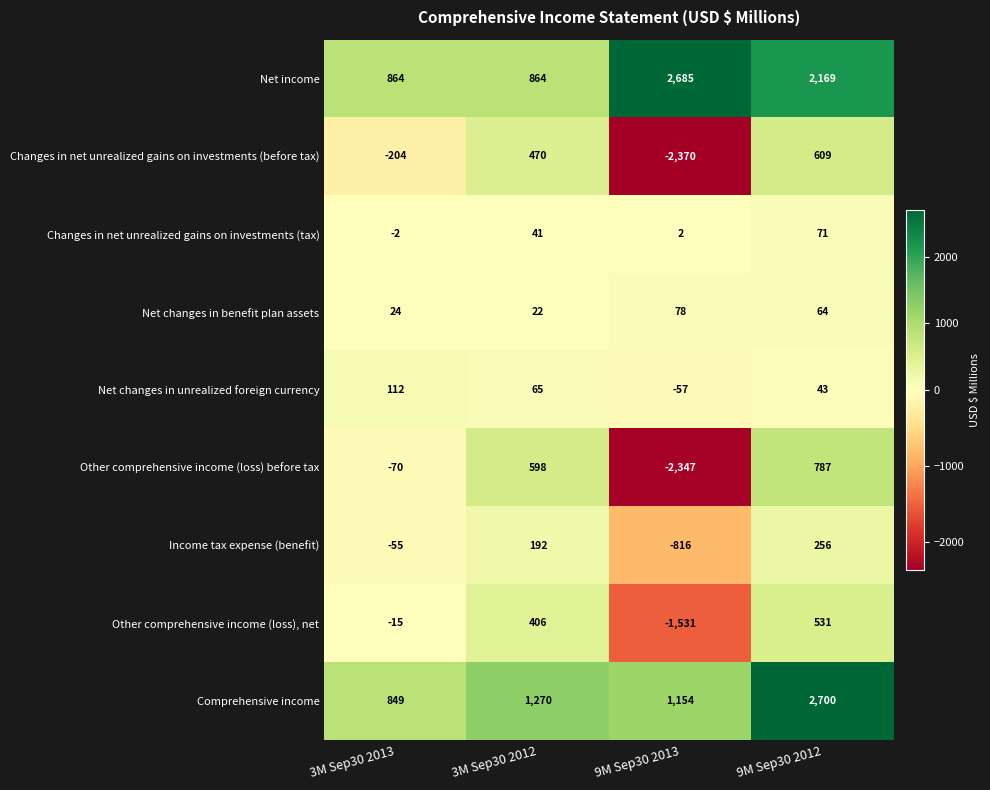

What is the spread (max minus min) of values at 9M Sep30 2013?

5055